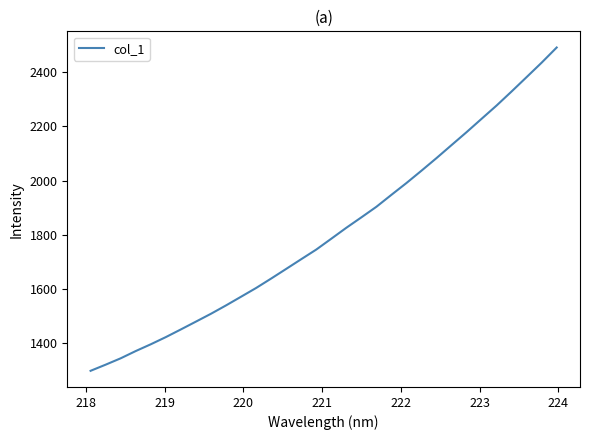

What is the difference between the maximum and minimum values?

1195.7